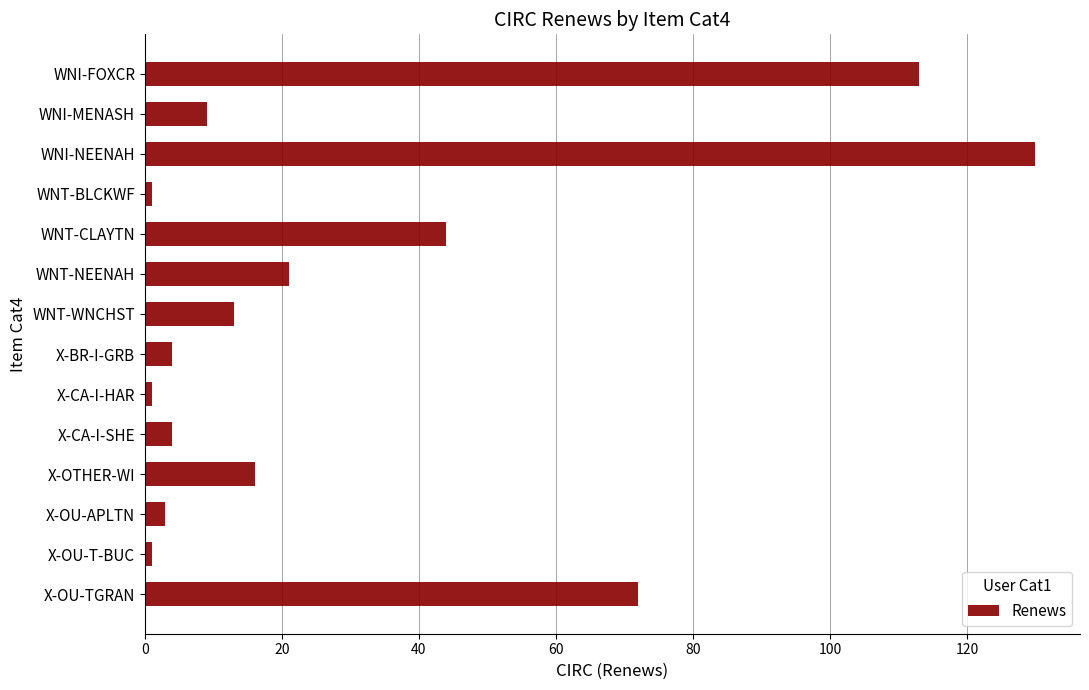

Which has a higher value, X-BR-I-GRB or WNT-NEENAH?

WNT-NEENAH